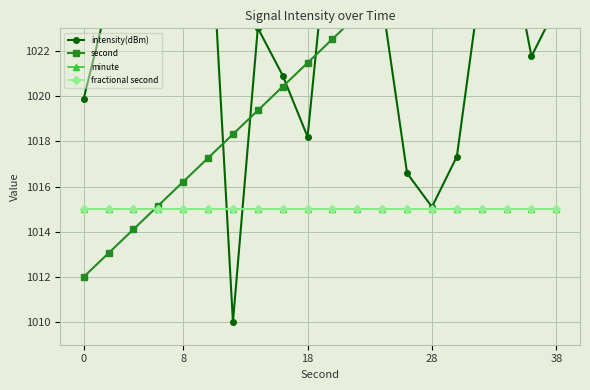

Which series has the widest spread of values?

intensity(dBm)